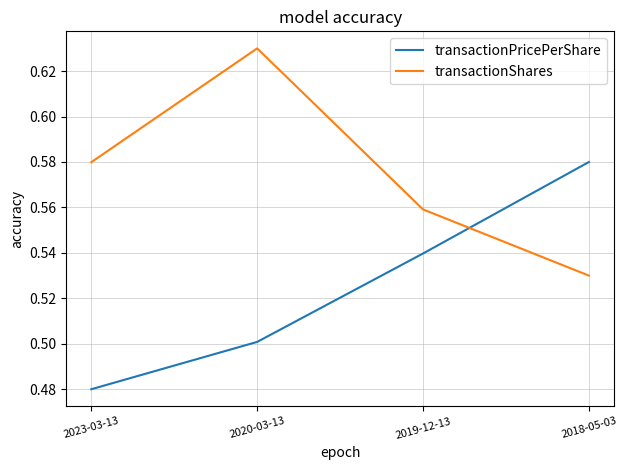

What is the sum of all transactionShares values?

2.3